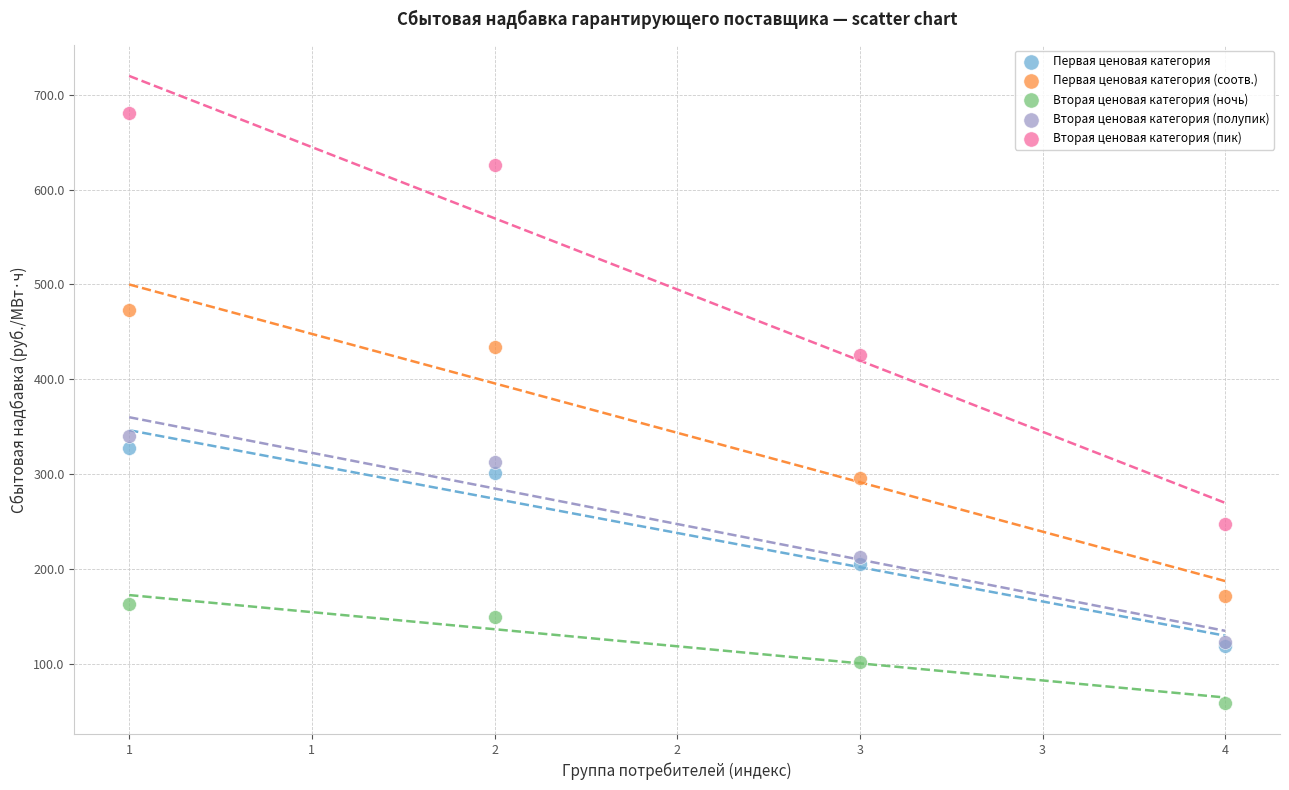

Which series has the widest spread of Y values?

Вторая ценовая категория (пик)